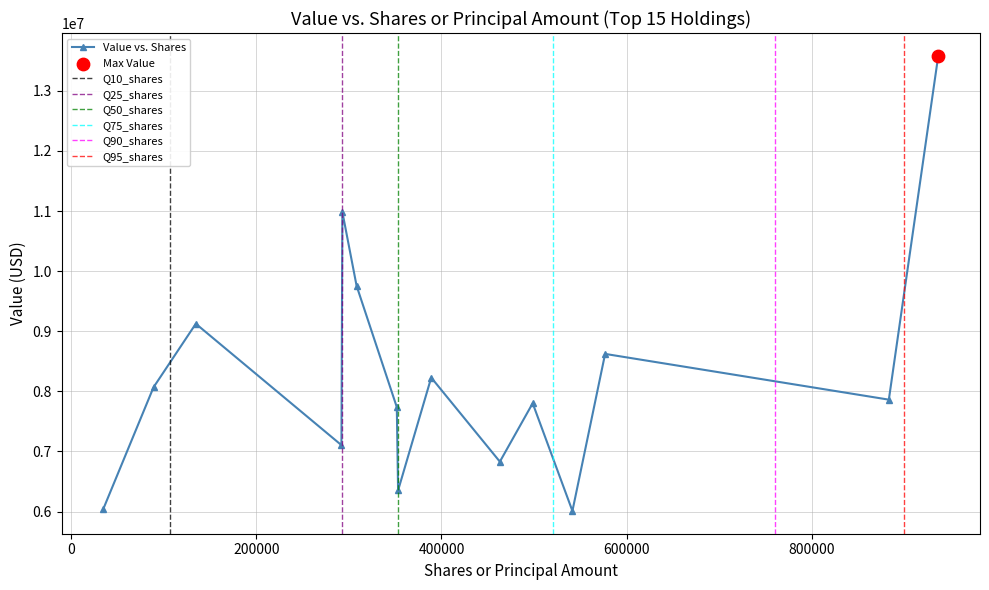

Approximately how many times larger is the value at 34687.0 compared to 883355.0?

0.8